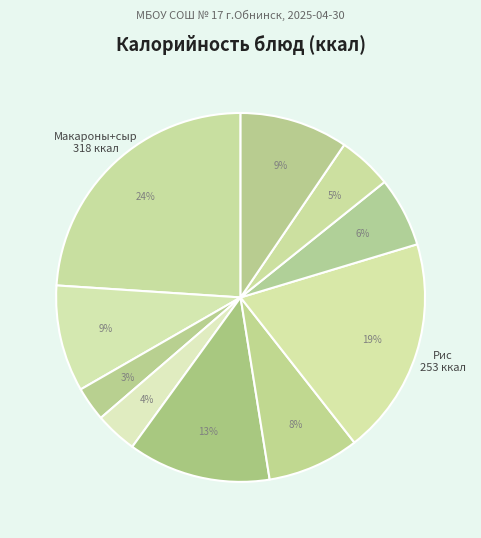

Count the number of slices in the pie.

10